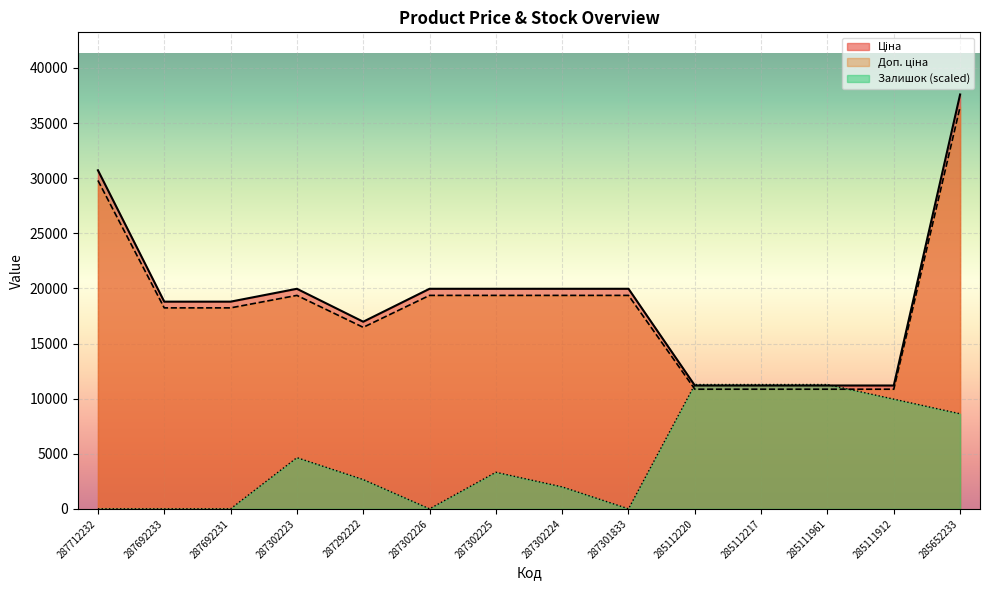

Where is the first local minimum for Ціна?

287292222